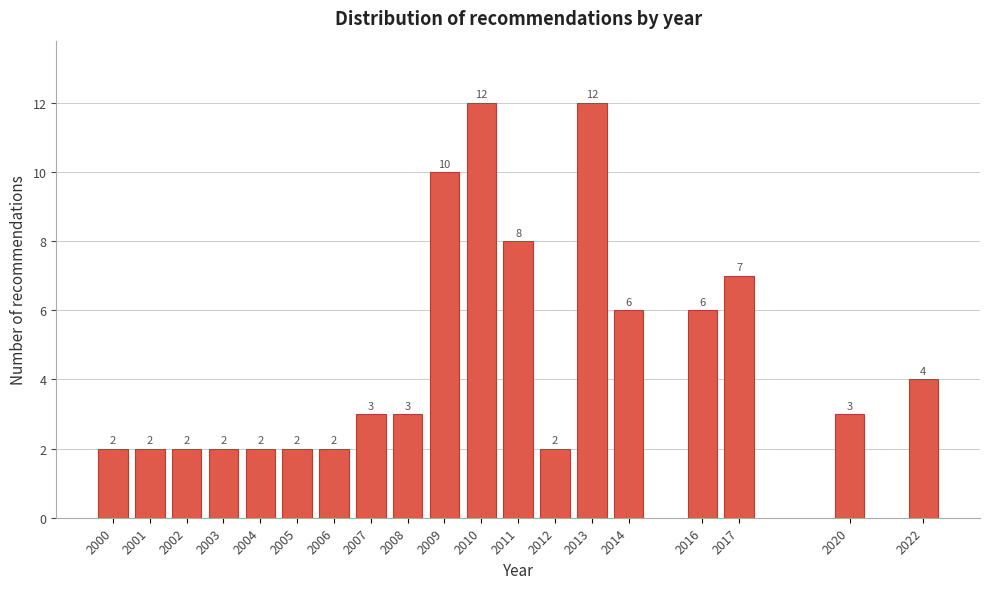

Reading left to right, transcribe all the data shown in this chart.

2	2	2	2	2	2	2	3	3	10	12	8	2	12	6	6	7	3	4